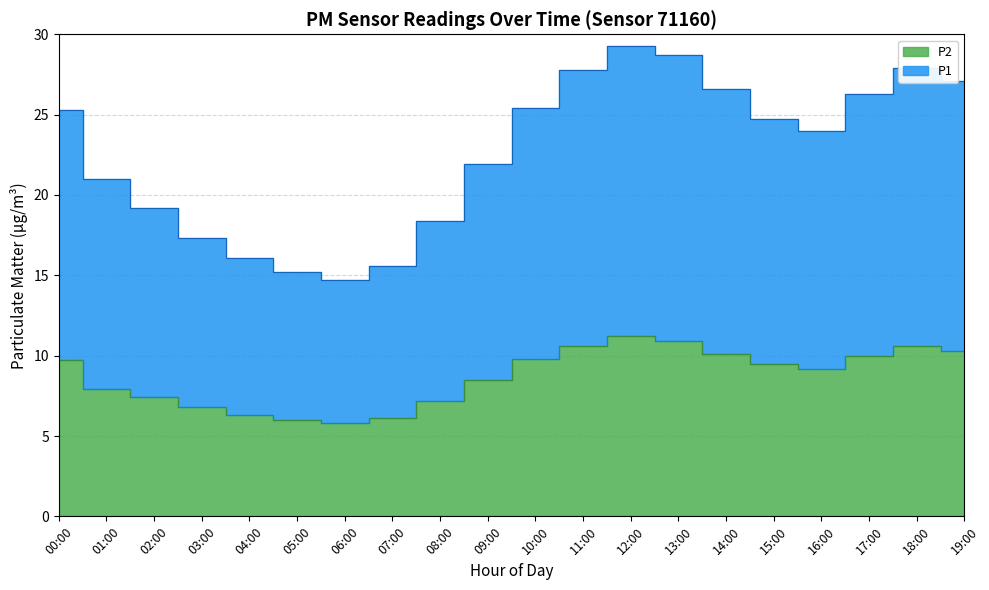

Between 10:00 and 02:00, which is larger?

10:00